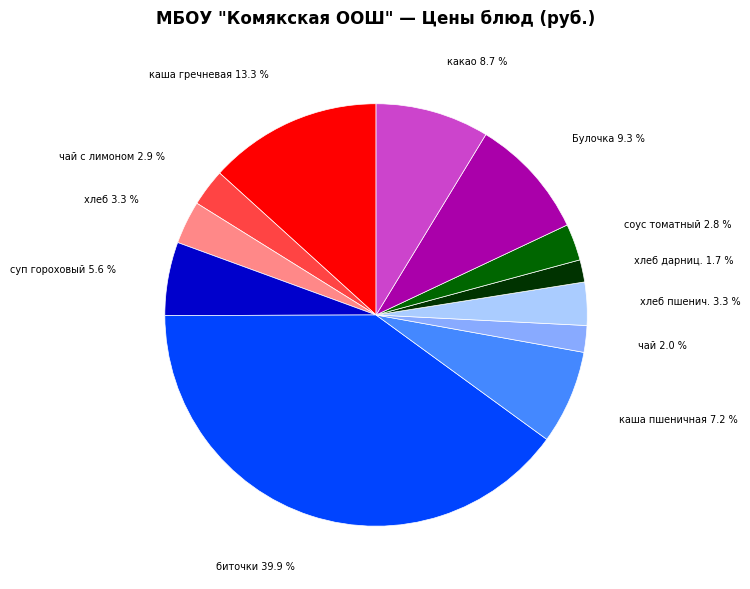

Is there any slice that represents more than half of the pie?

No